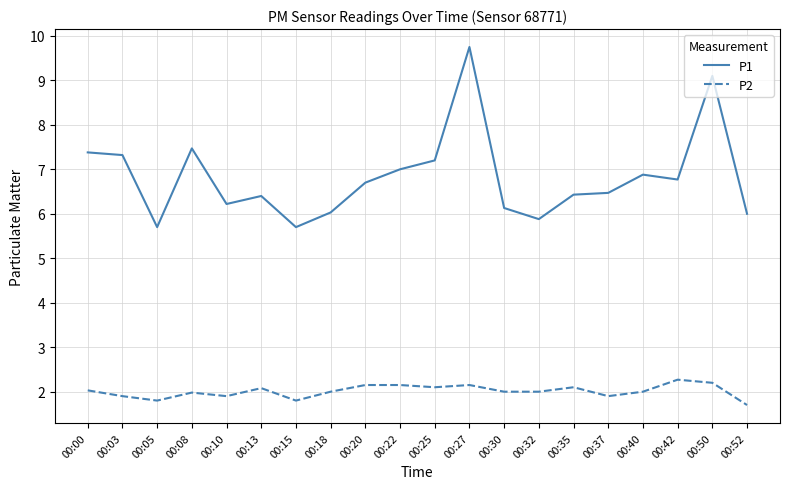

The P1 series shows 9.2 at 00:13. True or false?

False